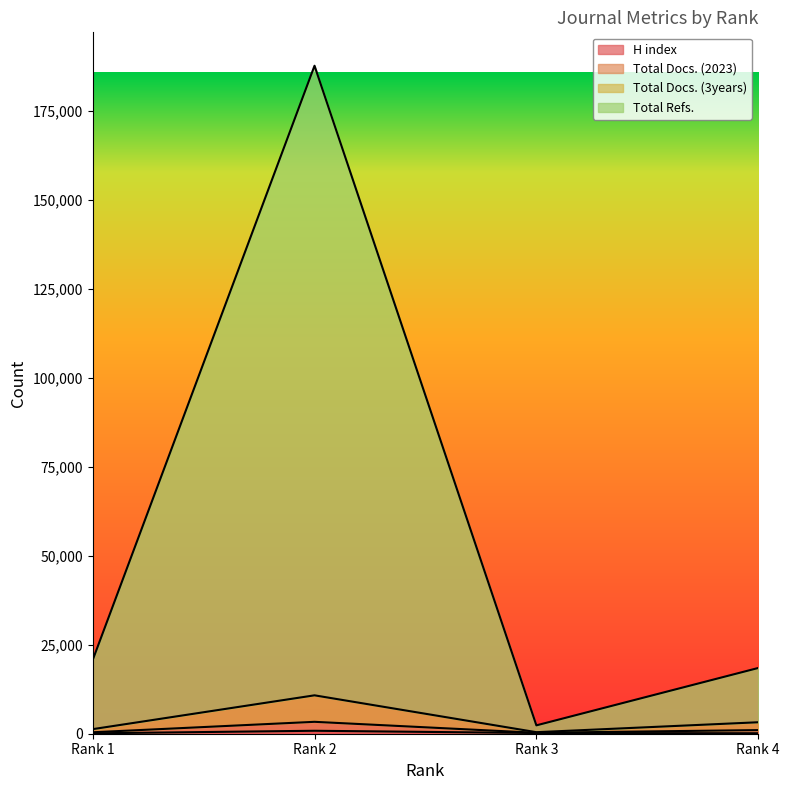

What is the value of the Total Docs. (2023) point at the 4th from the left?

3222